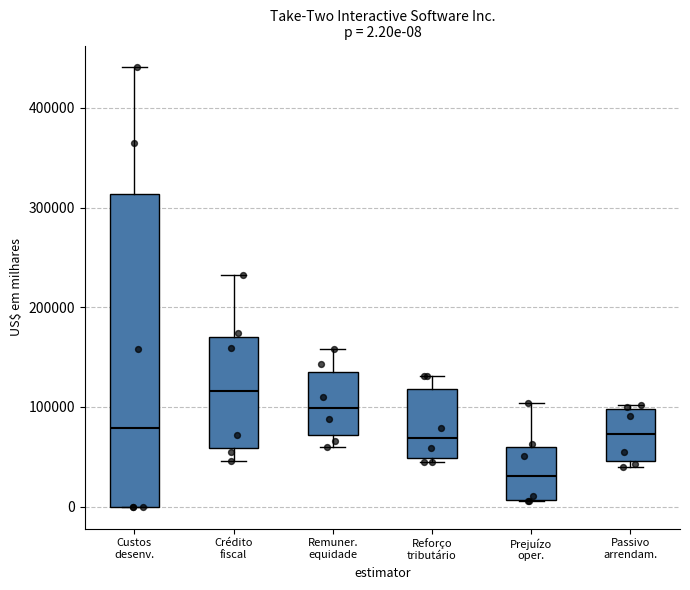

Comparing the boxes themselves (not the whiskers), which one is the tallest?

Custos desenv.